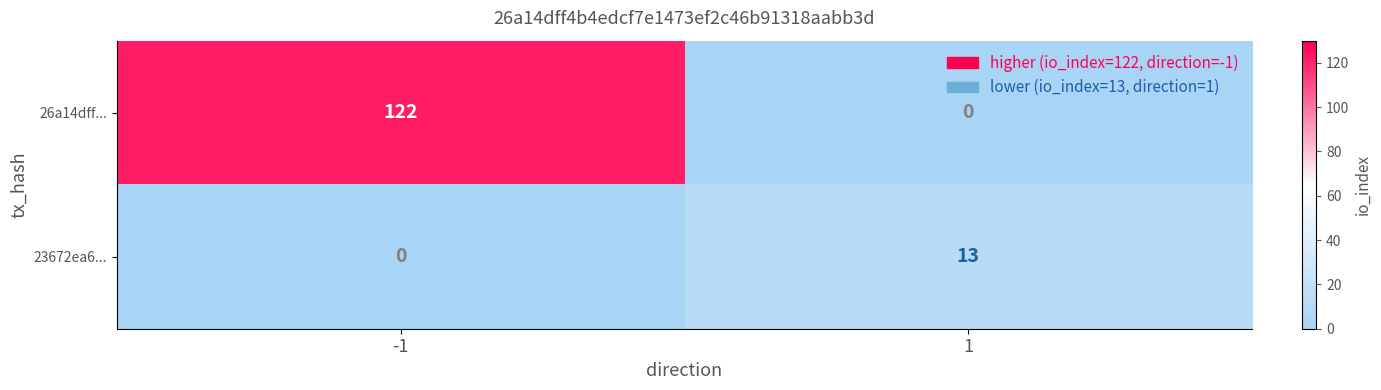

What is the spread (max minus min) of values at 1?

13